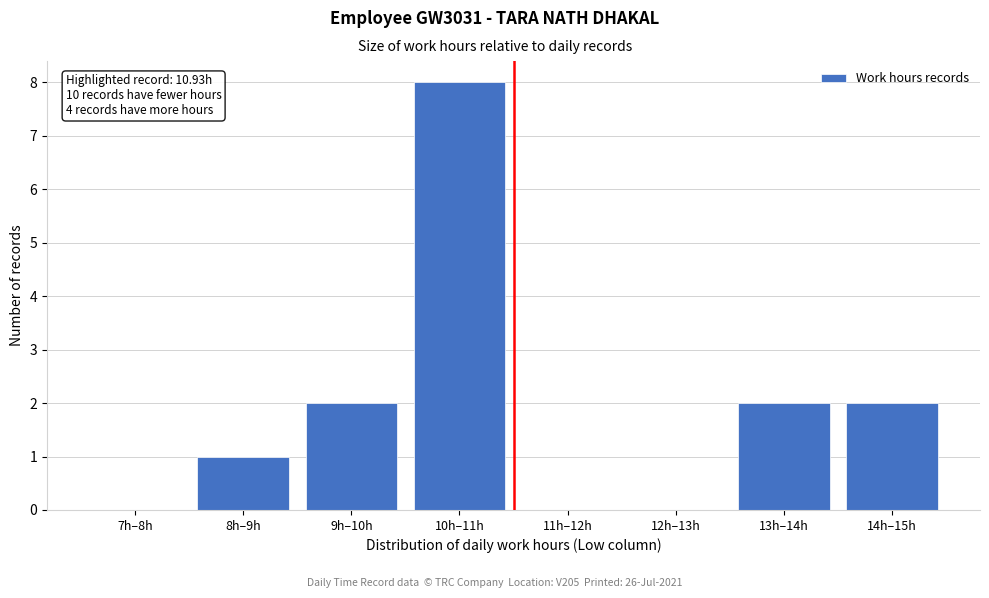

Reading left to right, transcribe all the data shown in this chart.

7h–8h=0	8h–9h=1	9h–10h=2	10h–11h=8	11h–12h=0	12h–13h=0	13h–14h=2	14h–15h=2